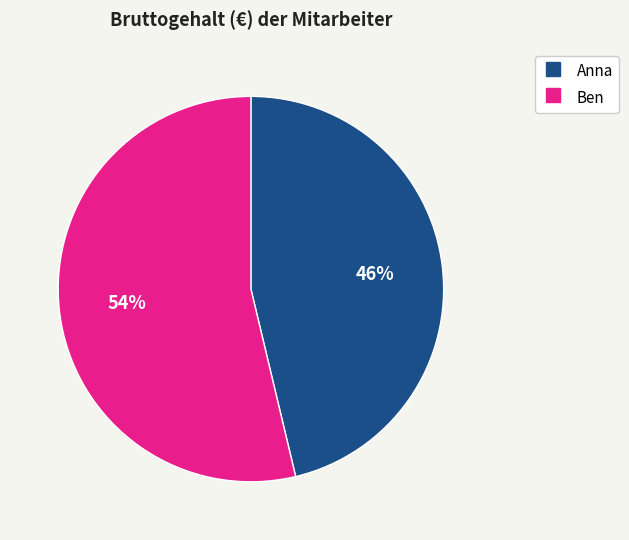

Rank the categories by value from highest to lowest.

Ben, Anna